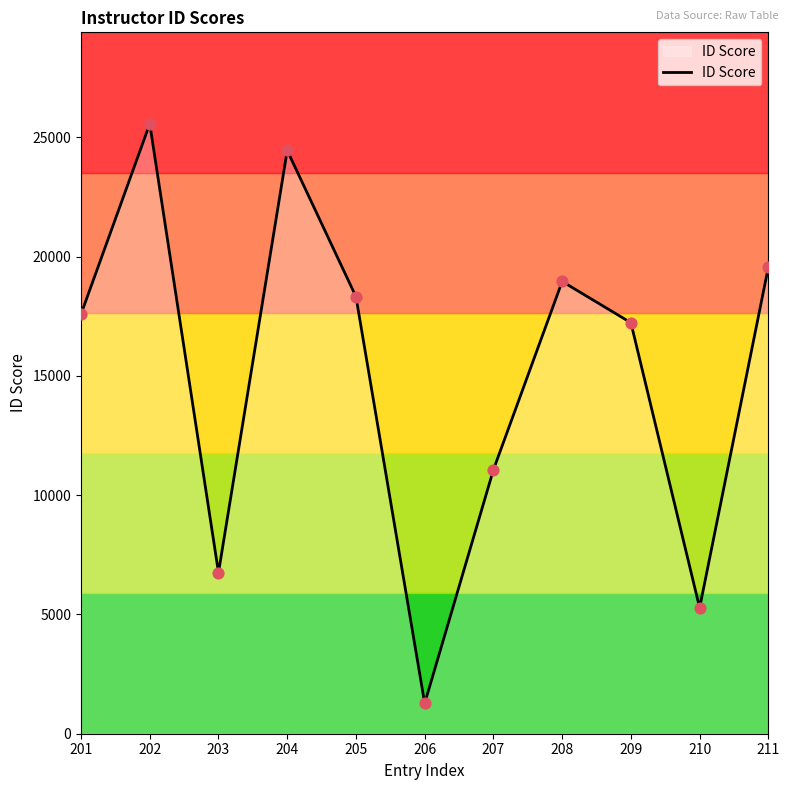

What is the change in value from 207 to 210?

-5786